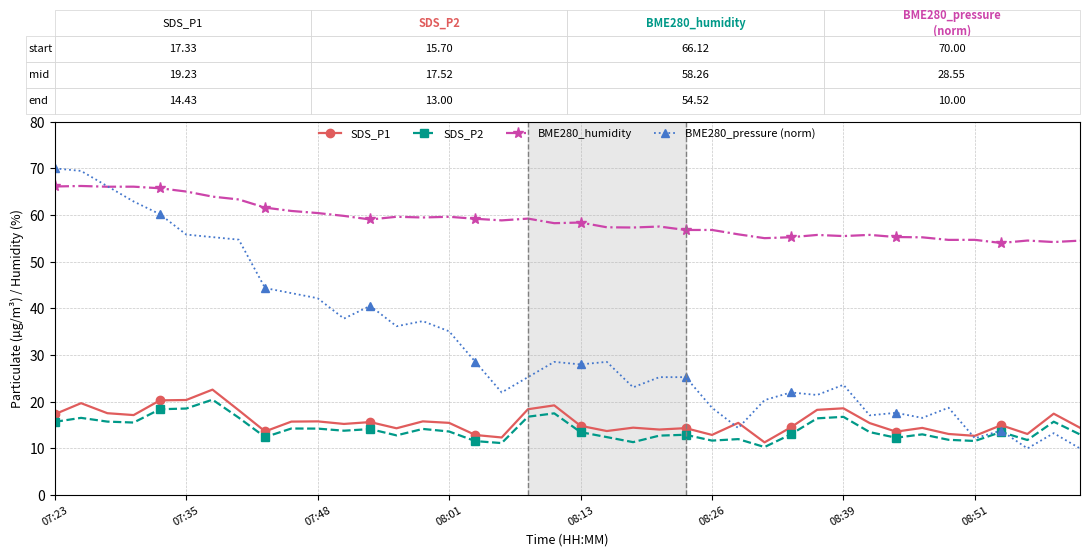

Which series has the largest total across all categories?

BME280_humidity